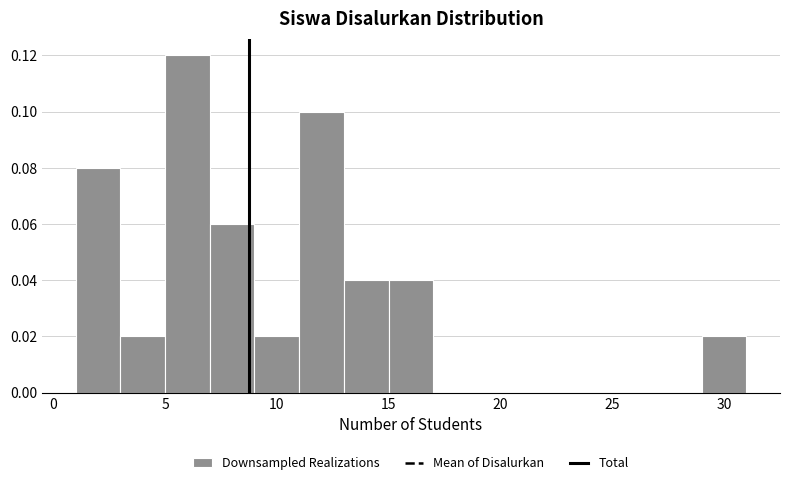

What is the height of the bar covering 13 to 15 on the x-axis? The values are not printed on the chart, so give them approximately, as read against the axis.

0.04